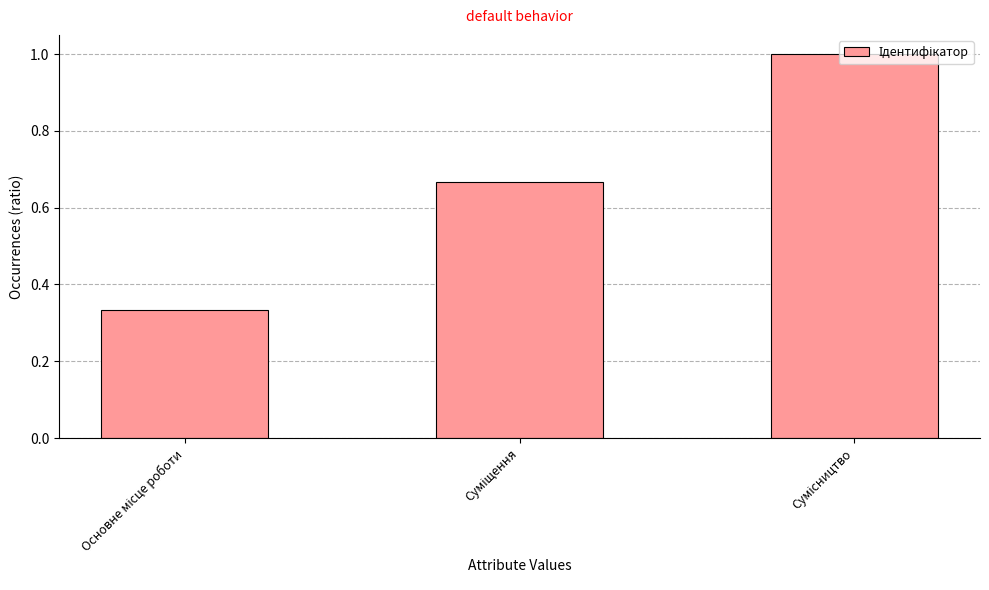

What is the greatest value displayed?

1.0